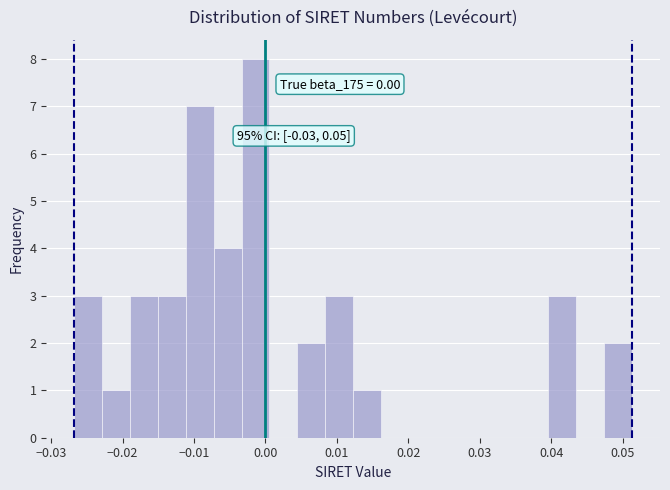

Read against the x-axis, roughly where is the centre of the tallest bar?

-0.001